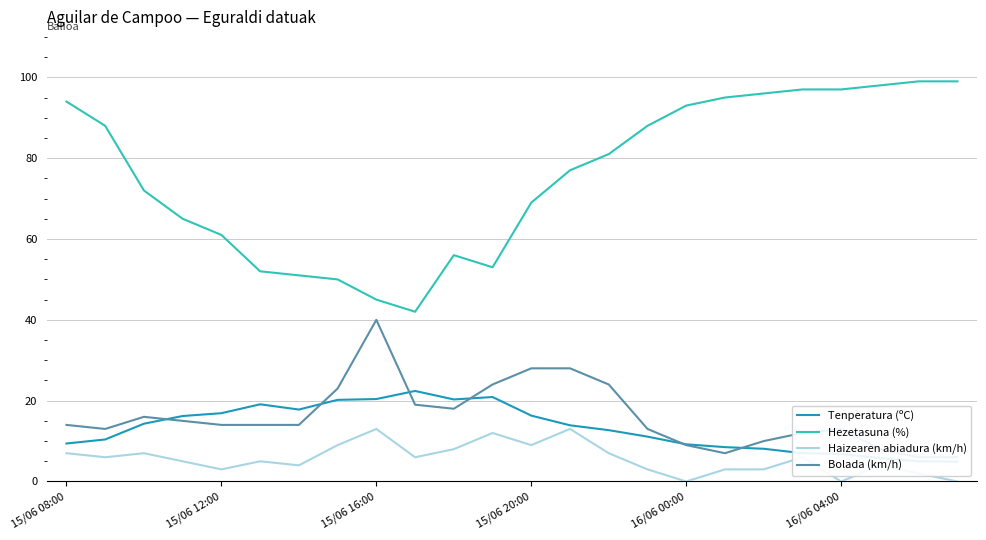

True or false: Hezetasuna (%) and Haizearen abiadura (km/h) intersect in this chart.

False